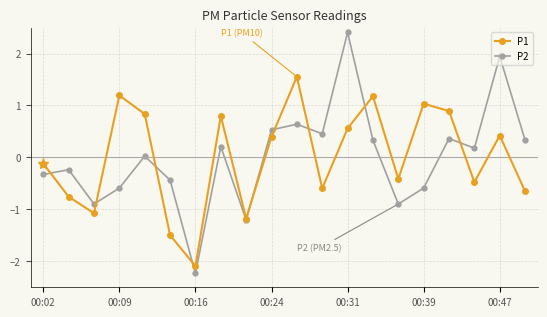

What is the value of the P1 point at the 10th from the left?

0.4